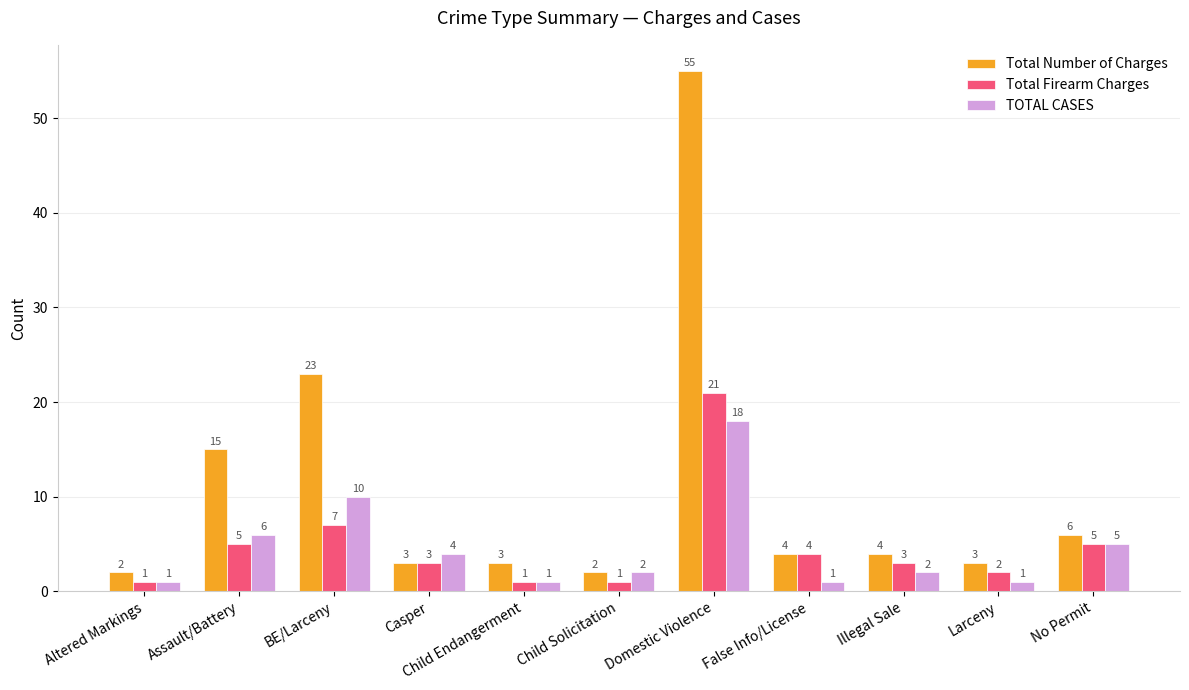

Between Altered Markings and Assault/Battery, which series saw the biggest shift?

Total Number of Charges